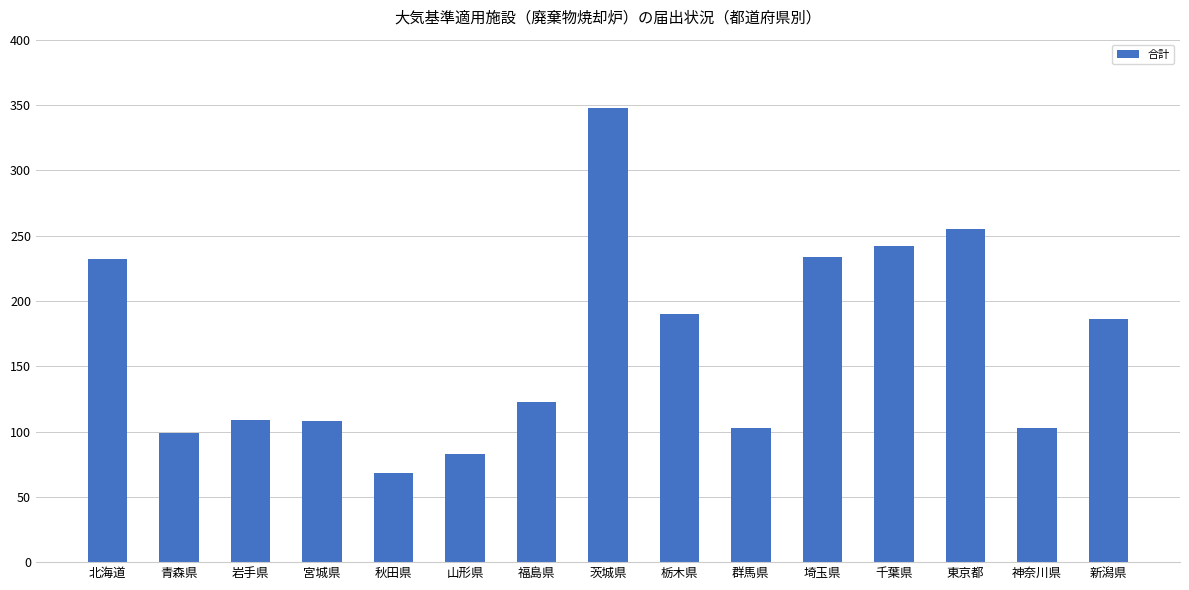

What is the average value?

166